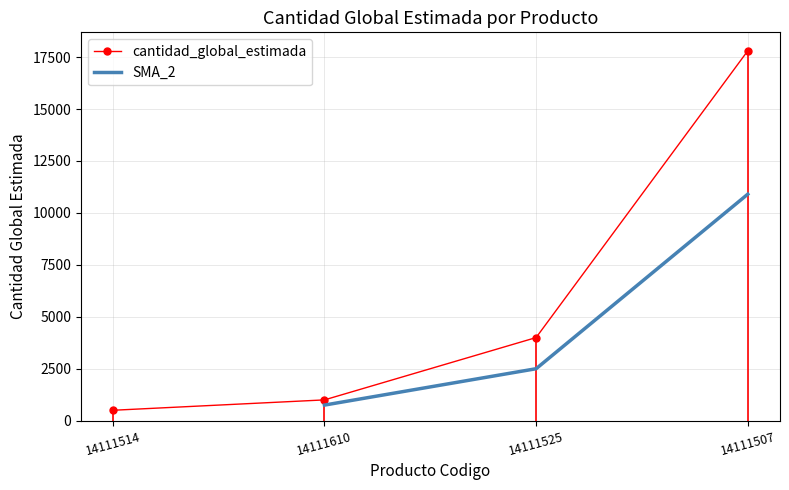

Which category has the highest value across all series?

14111507